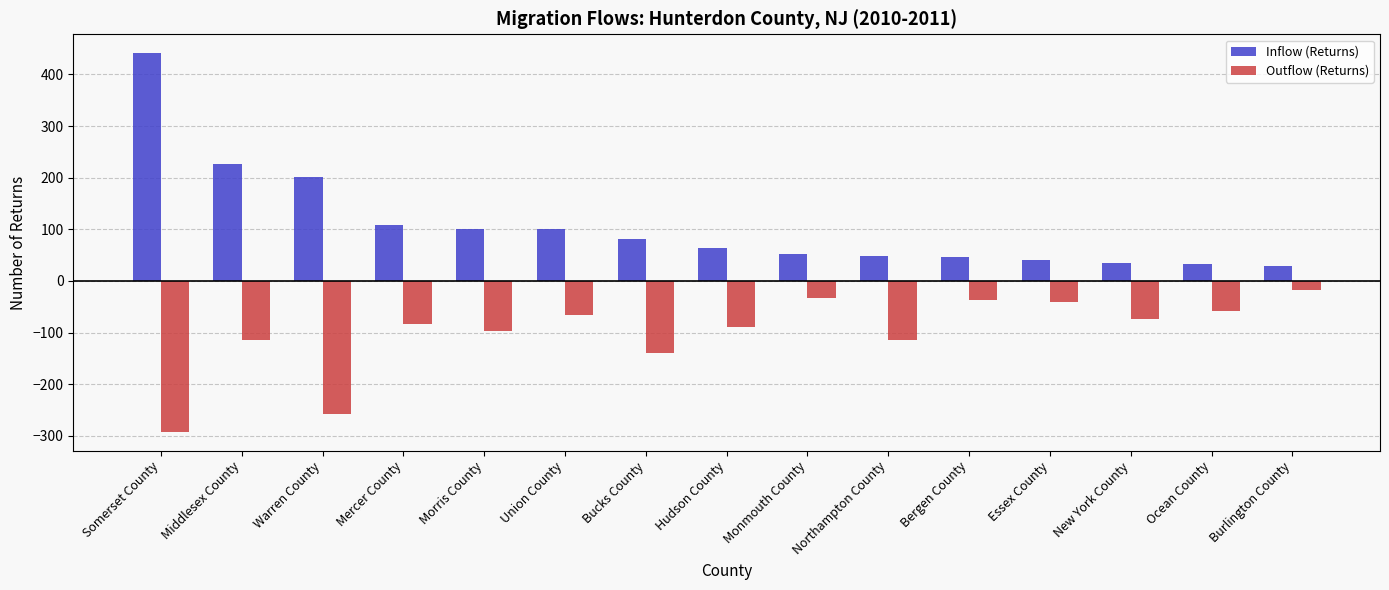

How many bars are there in each group?

2